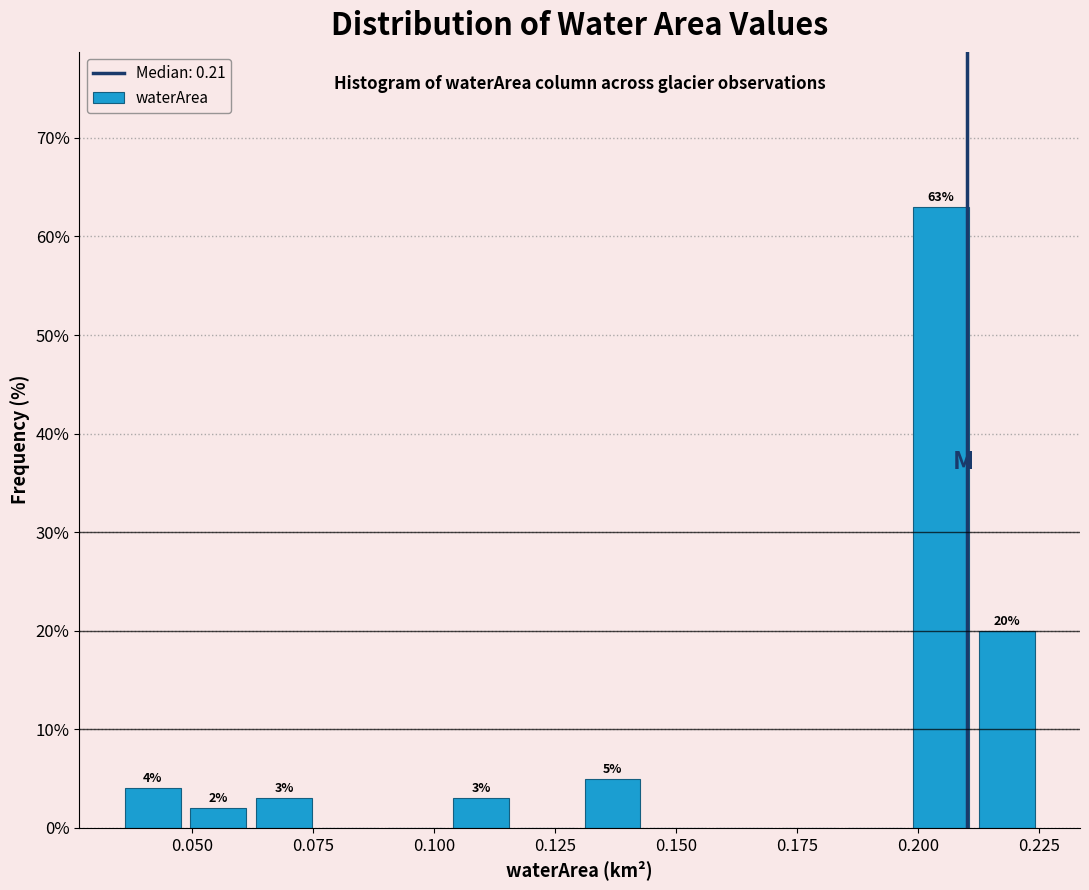

Read against the x-axis, roughly where is the centre of the tallest bar?

0.205